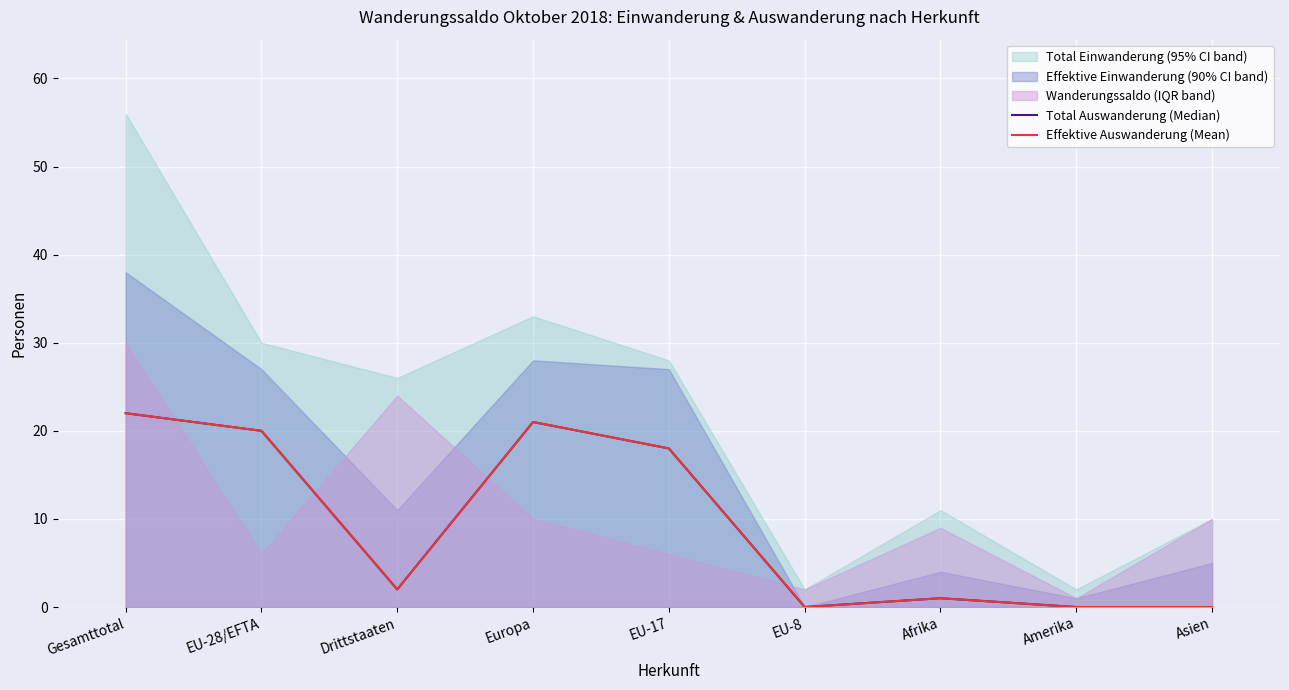

Reading left to right, list all the values displayed in this chart.

Total Auswanderung (Median): Gesamttotal=22	EU-28/EFTA=20	Drittstaaten=2	Europa=21	EU-17=18	EU-8=0	Afrika=1	Amerika=0	Asien=0
Effektive Auswanderung (Mean): Gesamttotal=22	EU-28/EFTA=20	Drittstaaten=2	Europa=21	EU-17=18	EU-8=0	Afrika=1	Amerika=0	Asien=0